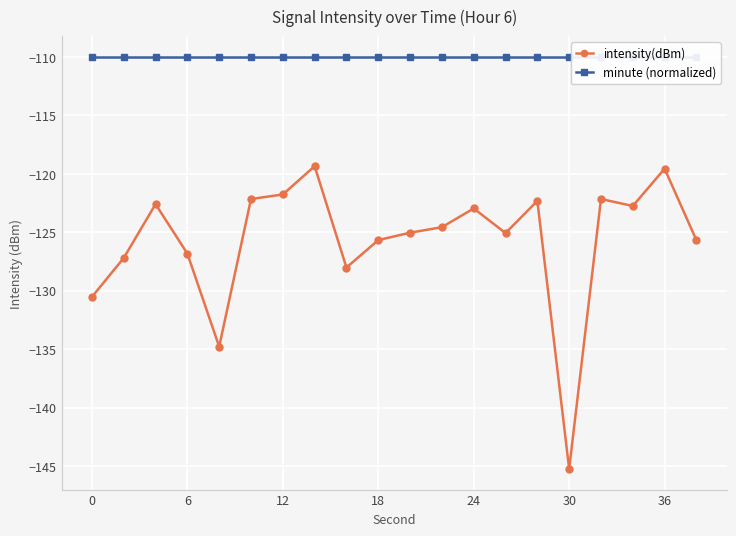

How many lines are shown in the chart?

2